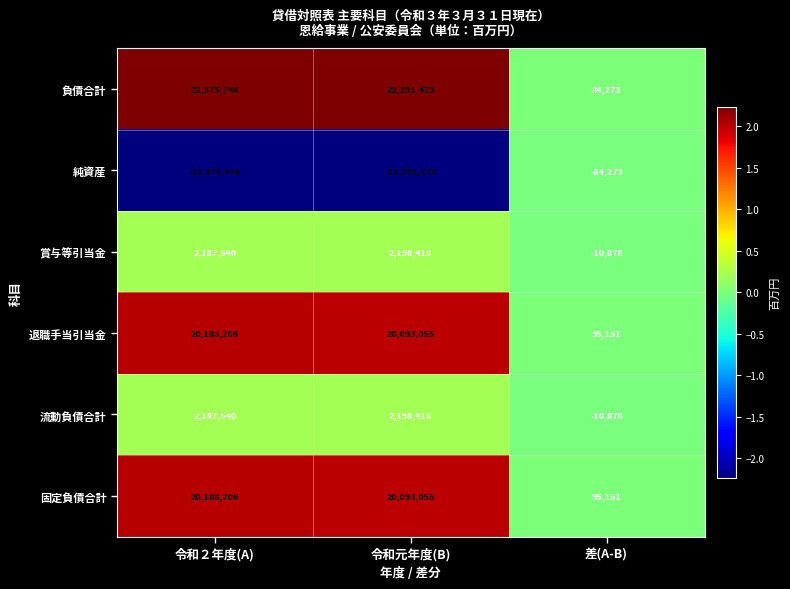

How many series are shown in this chart?

6